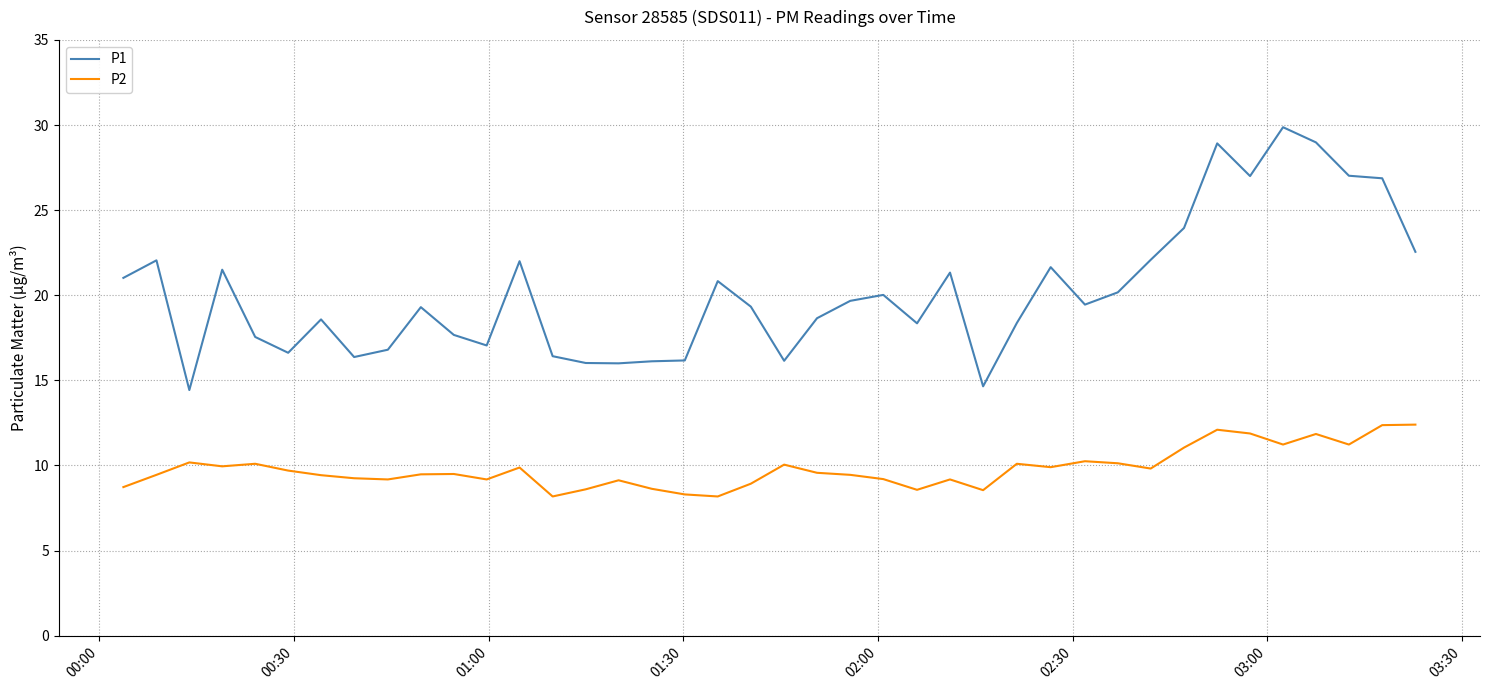

What is the smallest value displayed?

8.2